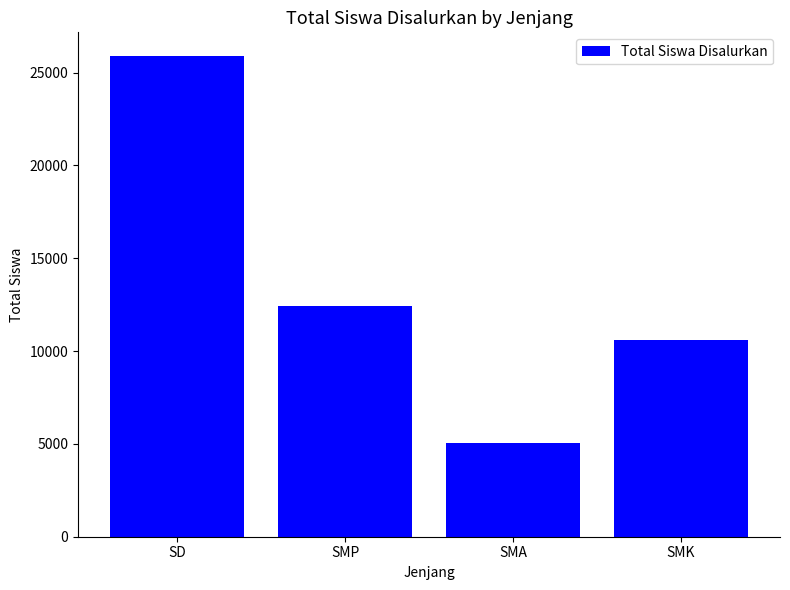

True or false: the data shows 18068 at SMP.

False